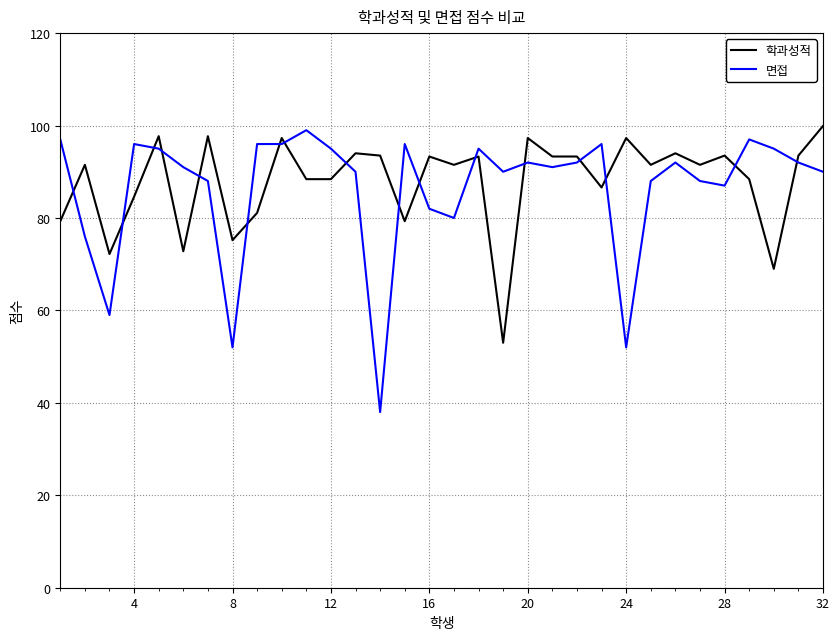

What is the maximum value shown in the chart?

99.9